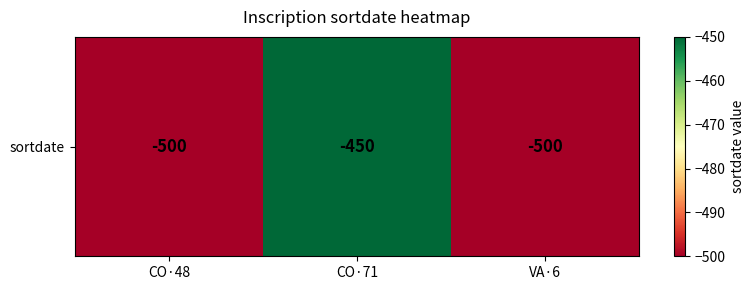

What is the maximum value shown in the chart?

-450